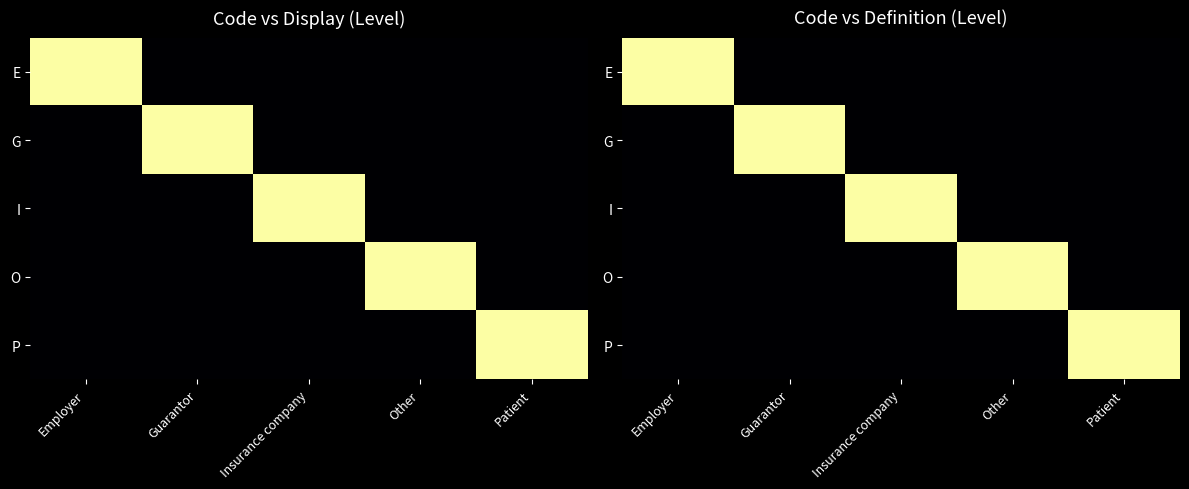

Which category has the highest value in the P series?

Patient